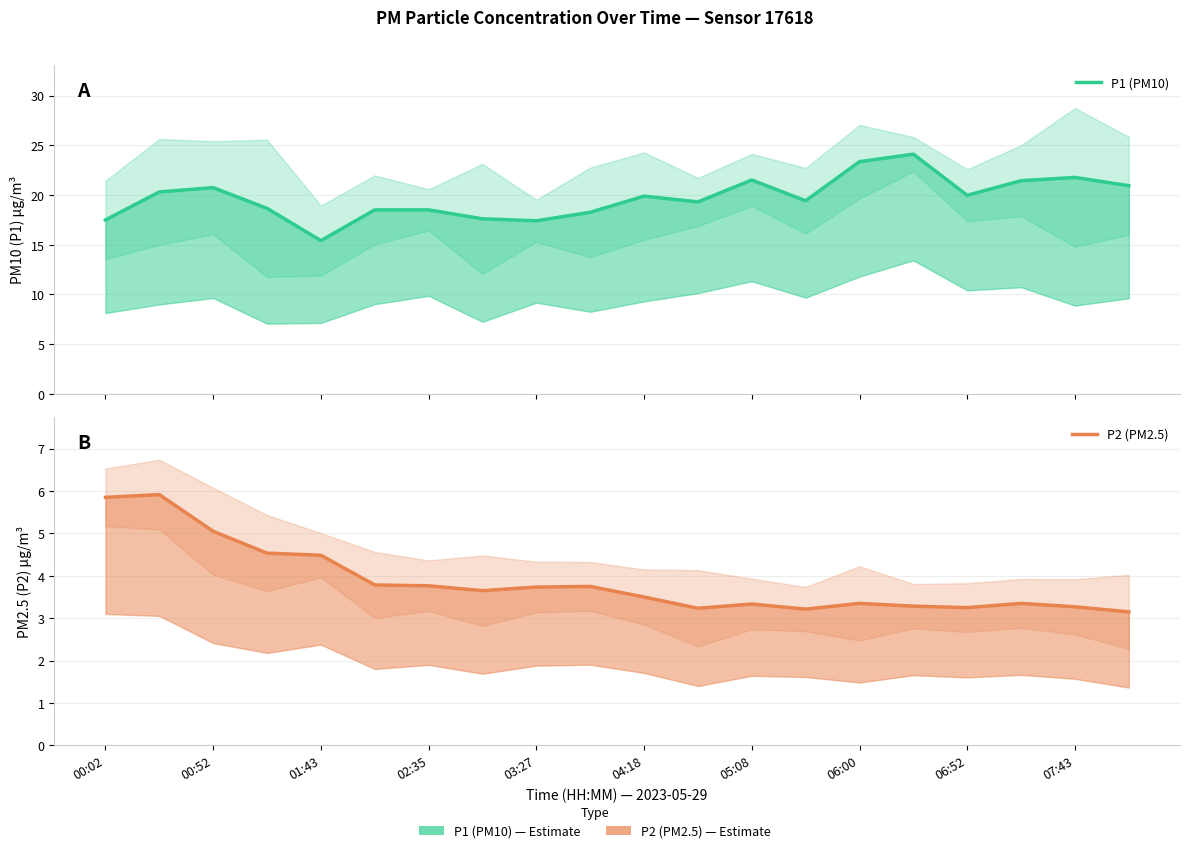

At how many categories does at least one series exceed 22?

2